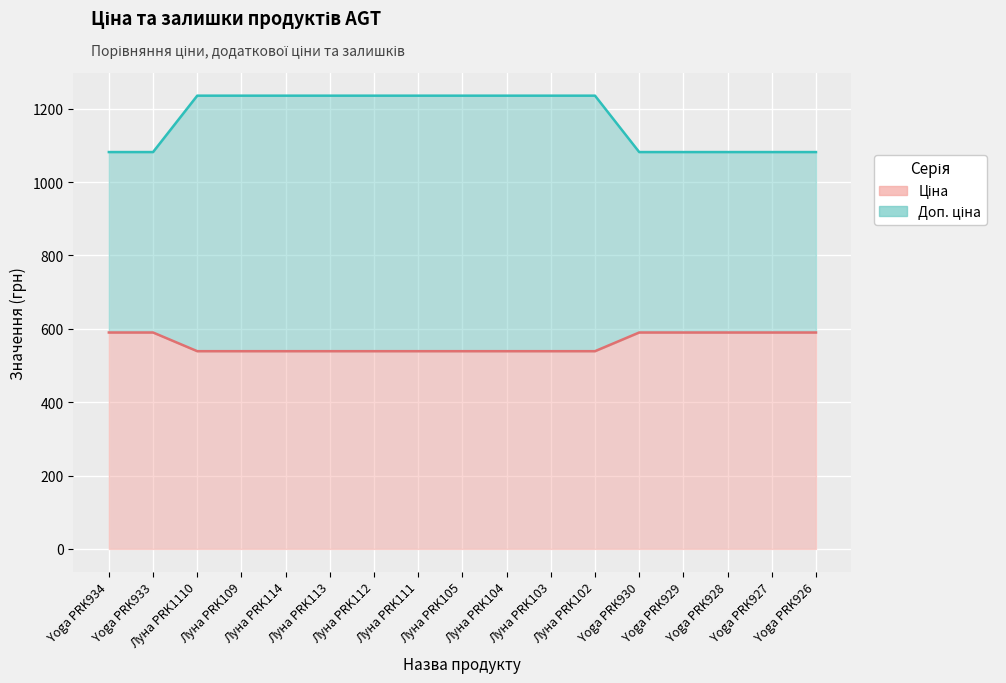

At which label does Ціна (лінія) reach its minimum?

Луна PRK1110